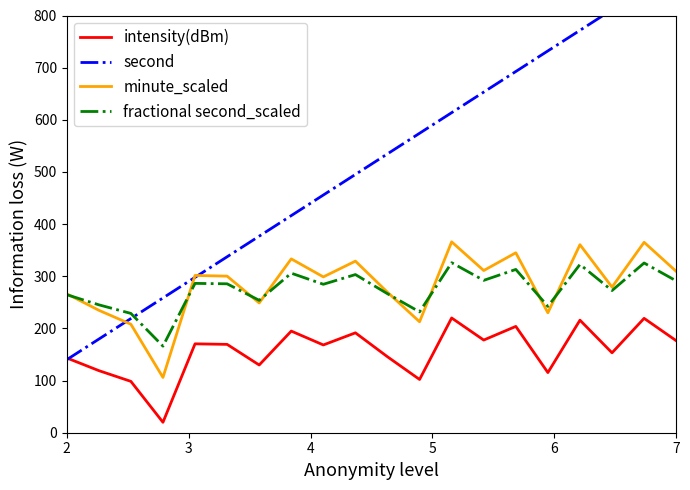

Does the chart display data point markers on the line(s)?

No